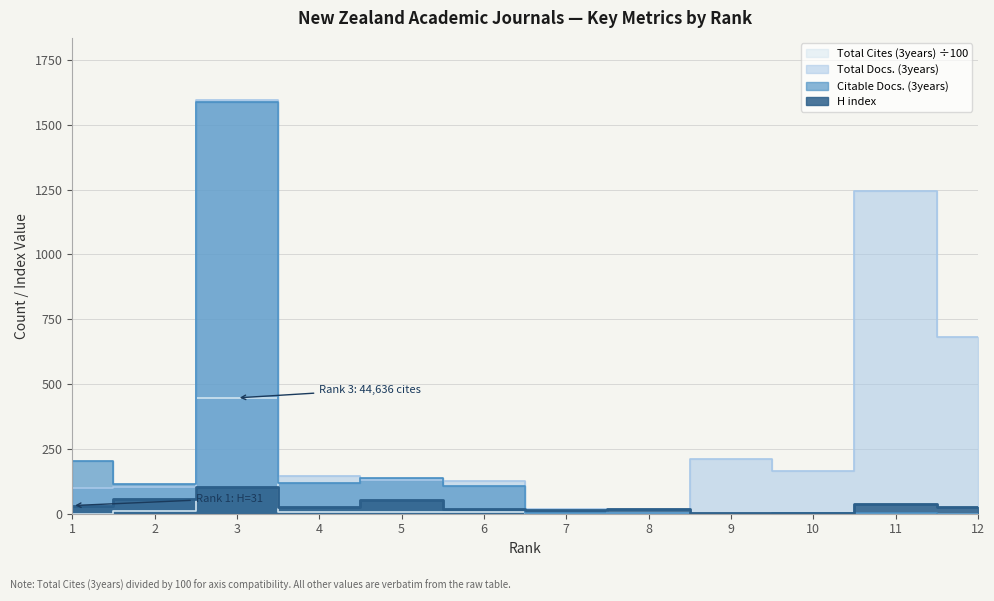

Reading left to right, what are all the values shown in this chart?

H index: 31.0	56.0	103.0	25.0	51.0	16.0	15.0	18.0	1.0	2.0	38.0	26.0
Total Docs. (3years): 97.0	101.0	1596.0	144.0	130.0	127.0	17.0	1.0	210.0	163.0	1246.0	683.0
Total Cites (3years): 0.0	11.2	446.4	7.4	7.5	4.6	0.0	1.0	0.0	0.0	0.0	0.0
Citable Docs. (3years): 203.0	113.0	1588.0	120.0	138.0	106.0	3.0	1.0	0.0	2.0	4.0	0.0